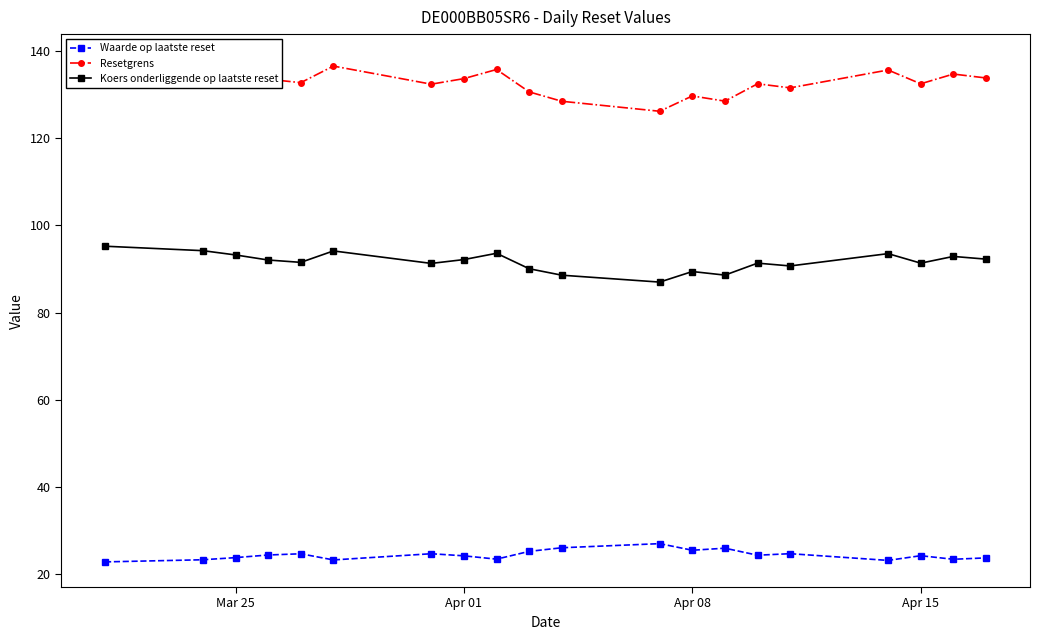

What is the highest value of the Waarde op laatste reset series?

27.1